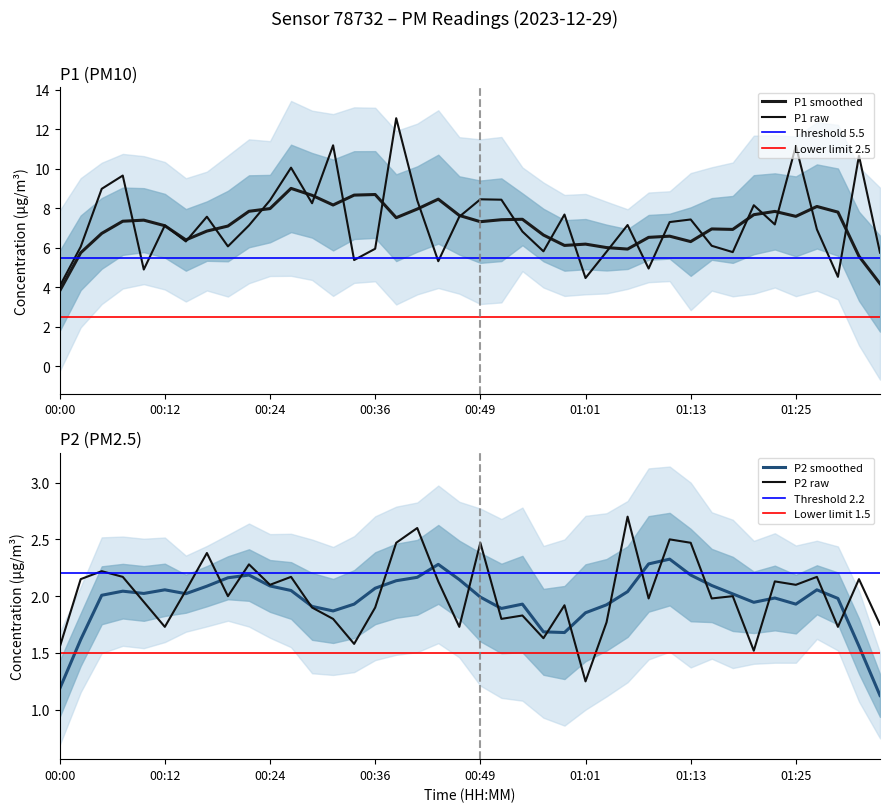

What is the difference between the second highest and minimum values in the P2 series?

1.4